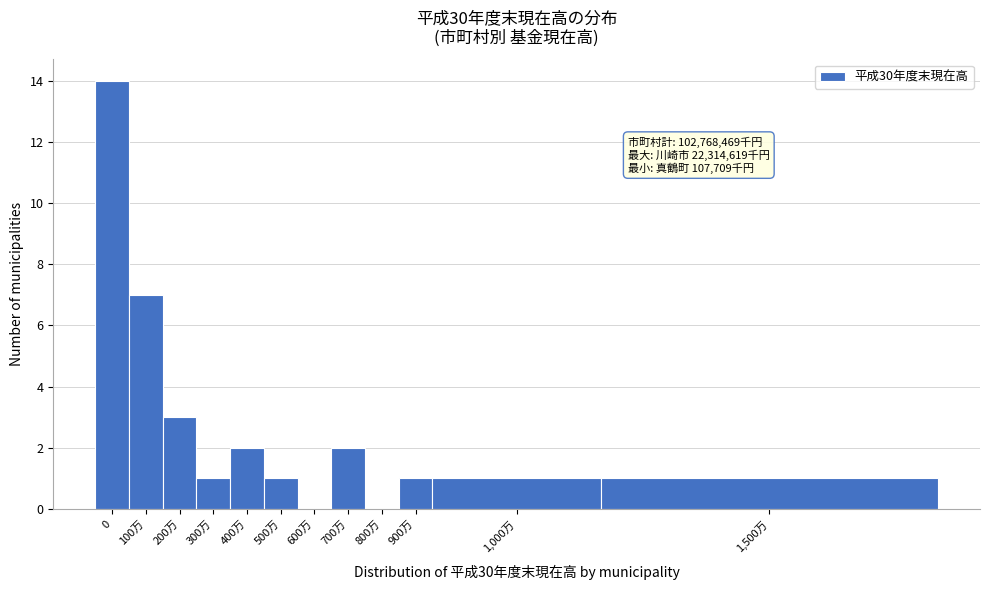

Reading left to right, what are all the values shown in this chart?

0=14	100万=7	200万=3	300万=1	400万=2	500万=1	600万=0	700万=2	800万=0	900万=1	1,000万=1	1,500万=1